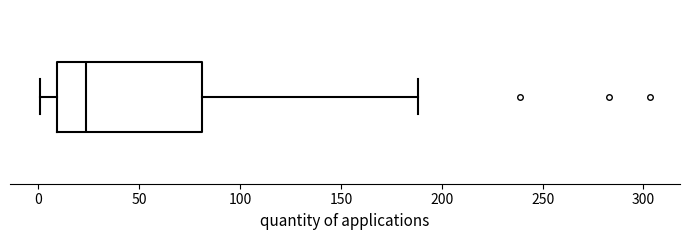

Where does the median line of the box sit on the x-axis? The values are not printed on the chart, so give them approximately, as read against the axis.

25